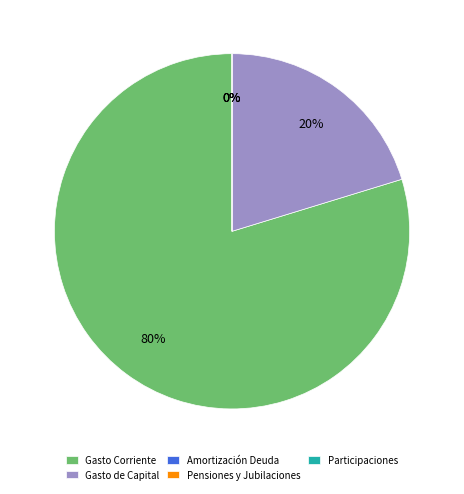

The Amortización de la Deuda y Disminución slice represents 0% of the pie. True or false?

True